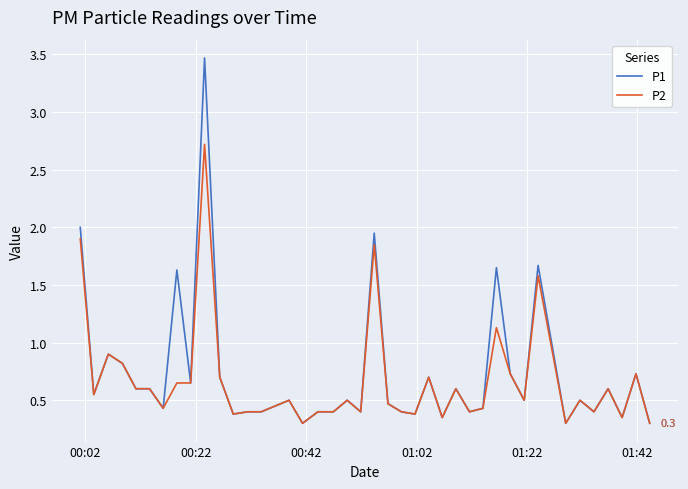

List the series in order of their peak value, lowest first.

P2, P1